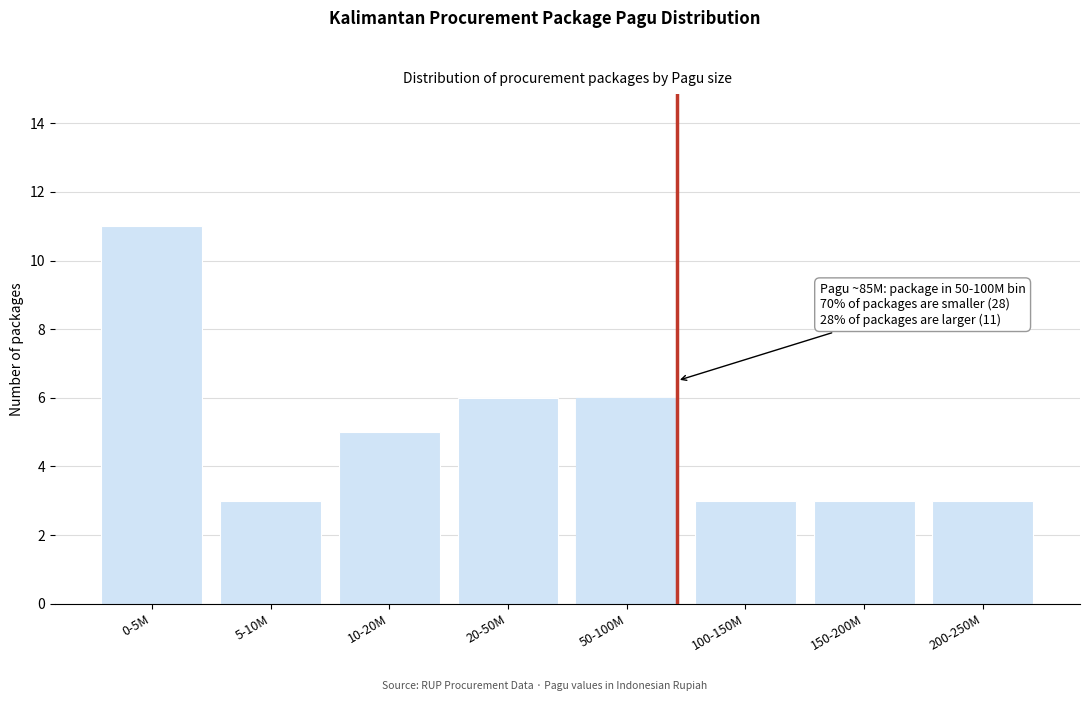

Reading left to right, what are all the values shown in this chart?

11	3	5	6	6	3	3	3